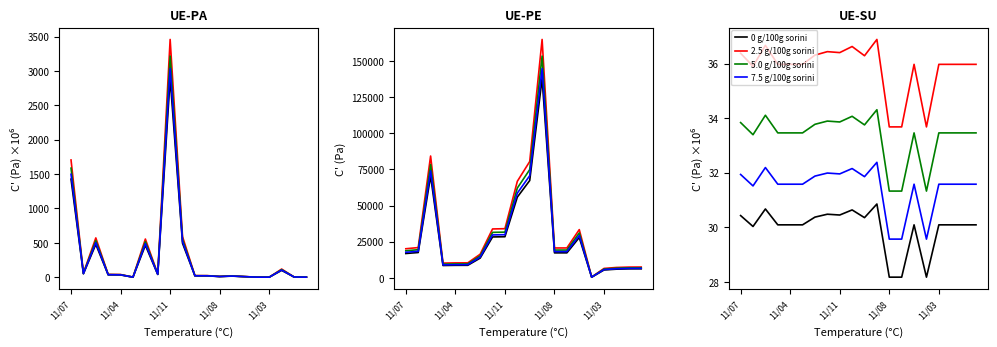

Is the value of 5.0 g/100g sorini at 17 greater than the value of 7.5 g/100g sorini at 11/04?

Yes